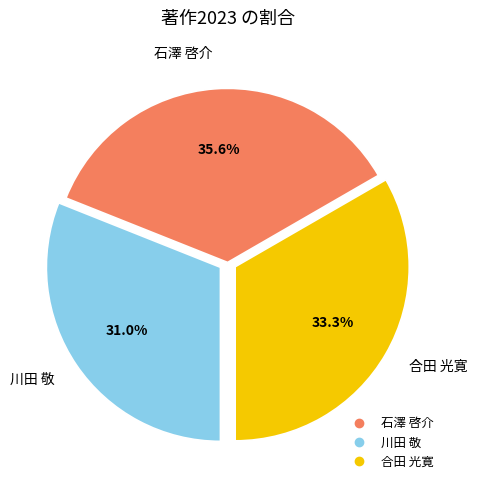

The 合田 光寛 slice represents 33% of the pie. True or false?

True